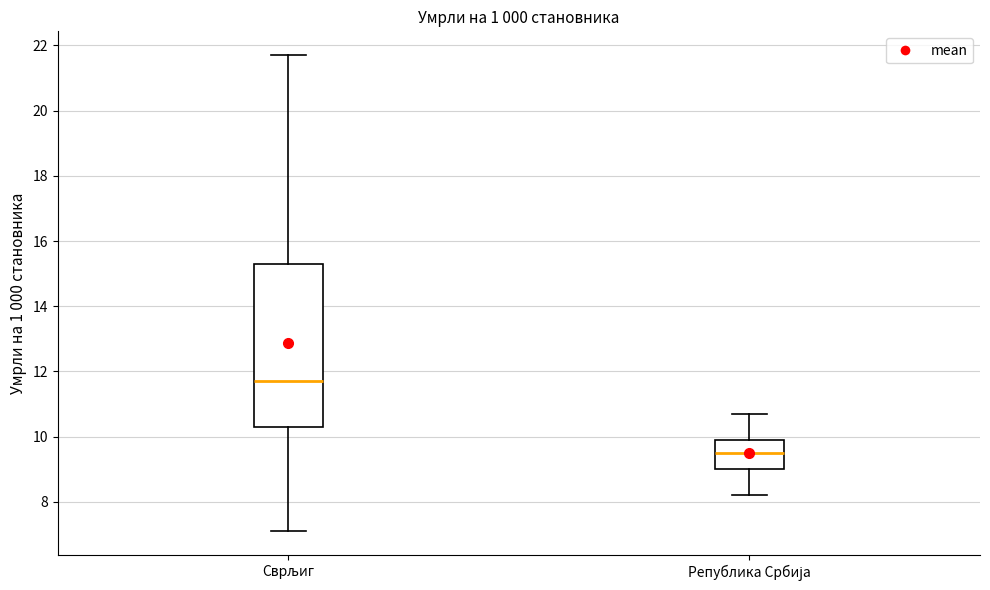

Reading left to right, read every box against the y-axis: the position of its median line, the range the box covers, and the ends of its whiskers. The values are not printed on the chart, so give them approximately, as read against the axis.

Сврљиг: median 11.8, box 10.4 to 15.4, whiskers 7.2 to 21.8
Република Србија: median 9.6, box 9.0 to 10.0, whiskers 8.2 to 10.8